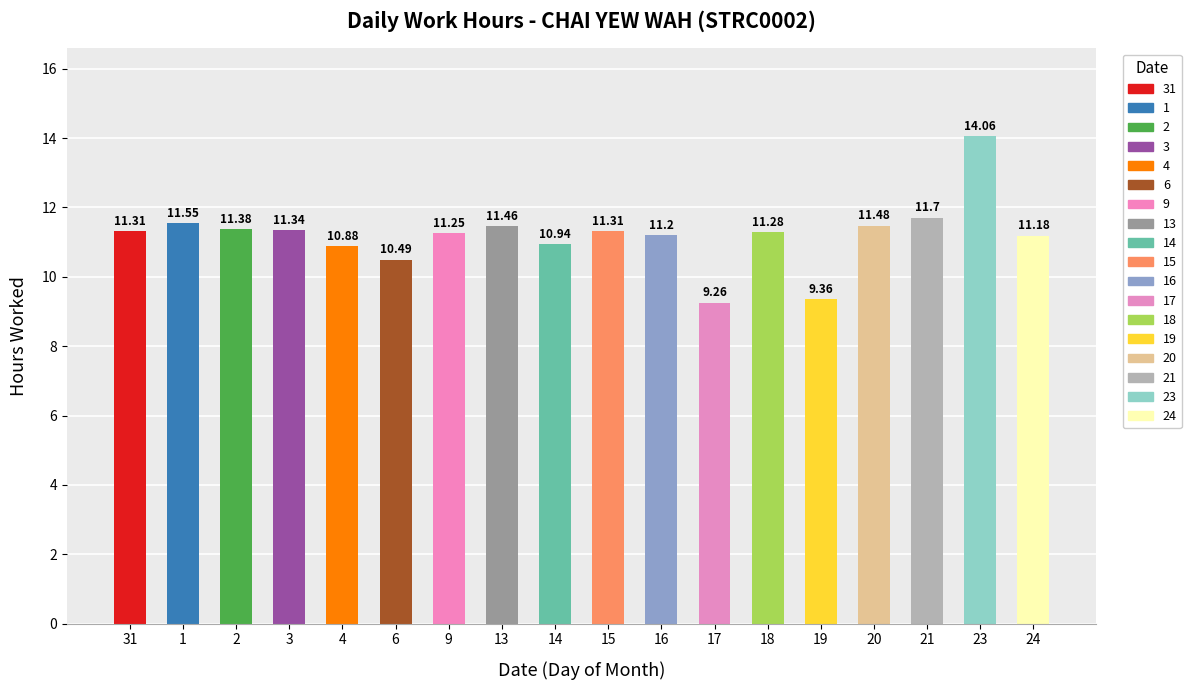

Which label corresponds to the smallest value in the chart?

17